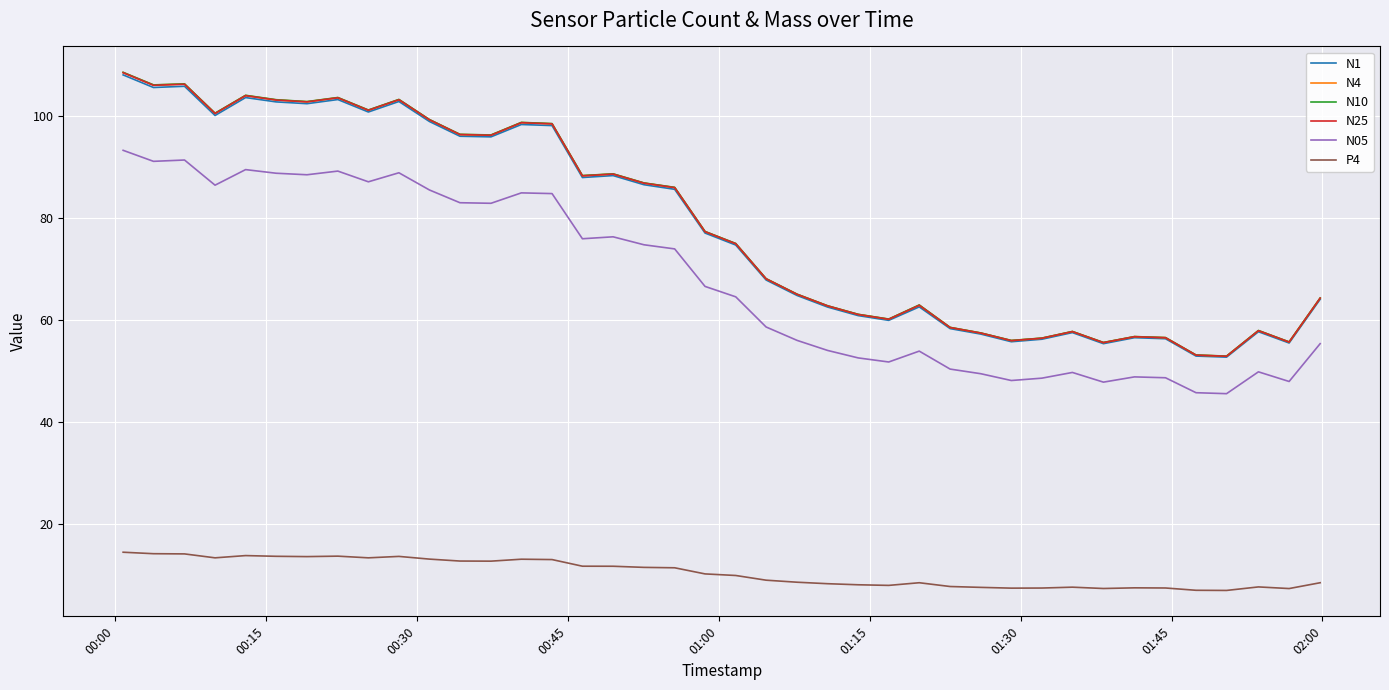

True or false: N25 and P4 cross at least once.

False